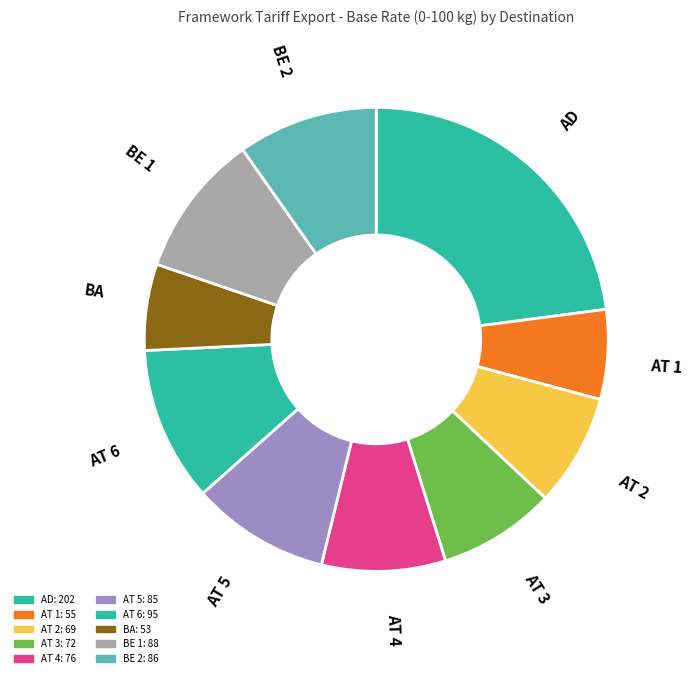

What is the ratio of the value at AT 2 to the value at AD?

0.3